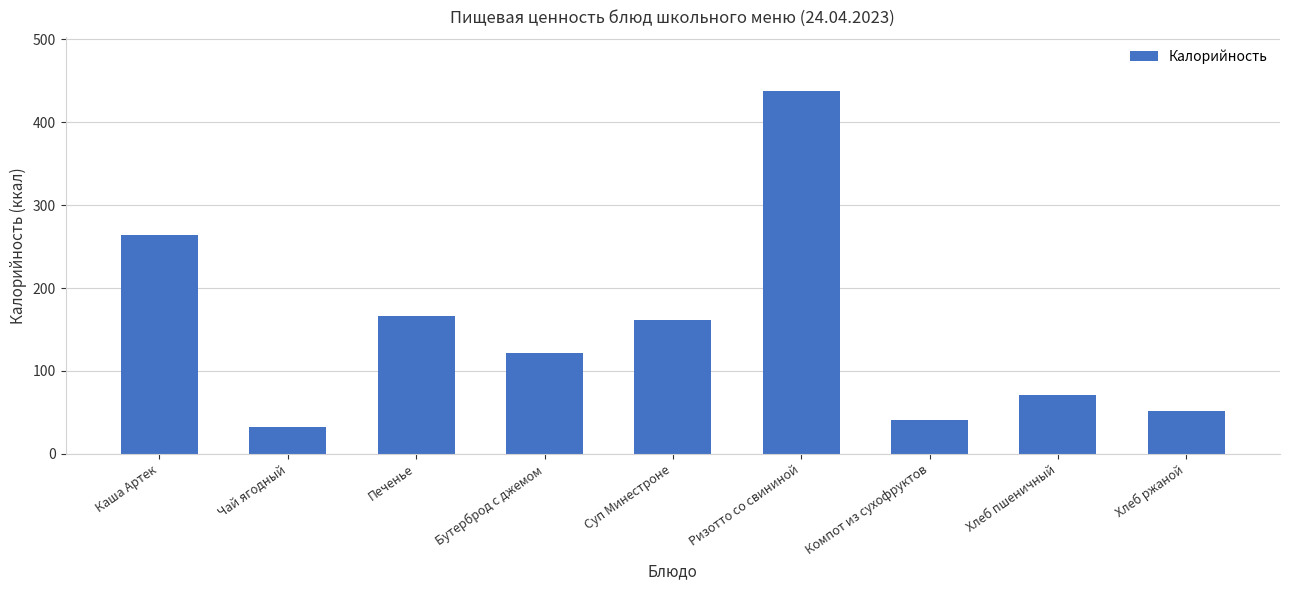

Between Суп Минестроне and Хлеб пшеничный, which is larger?

Суп Минестроне